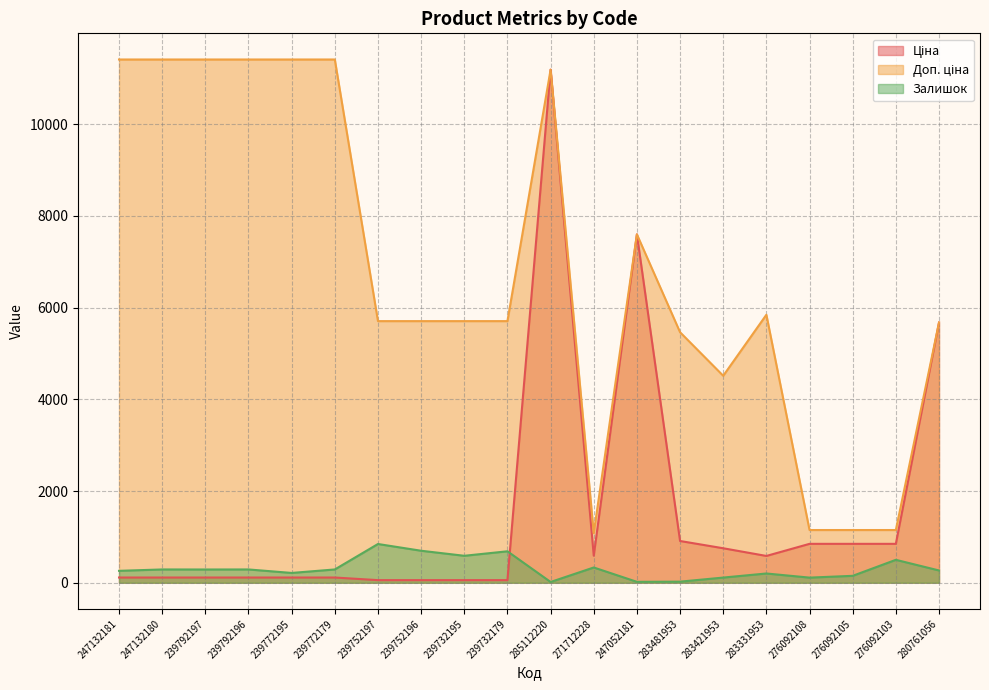

Where is Залишок nearest to the value 431?

276092103